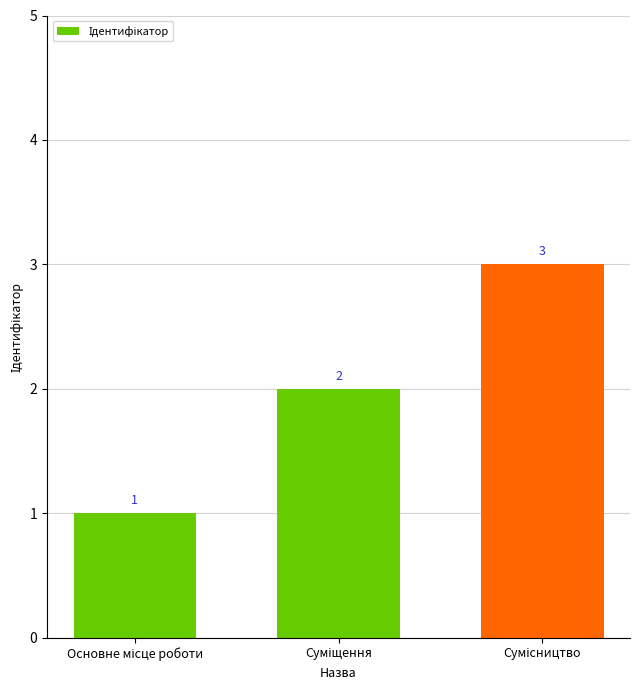

How many values are between 1 and 3?

3